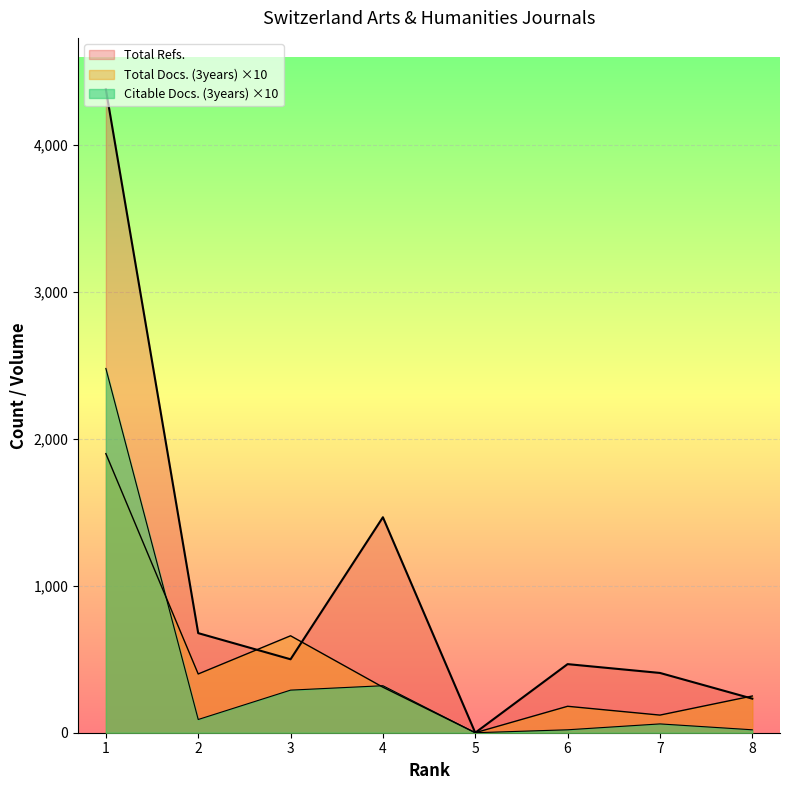

At which category is the sum across all series the highest?

1